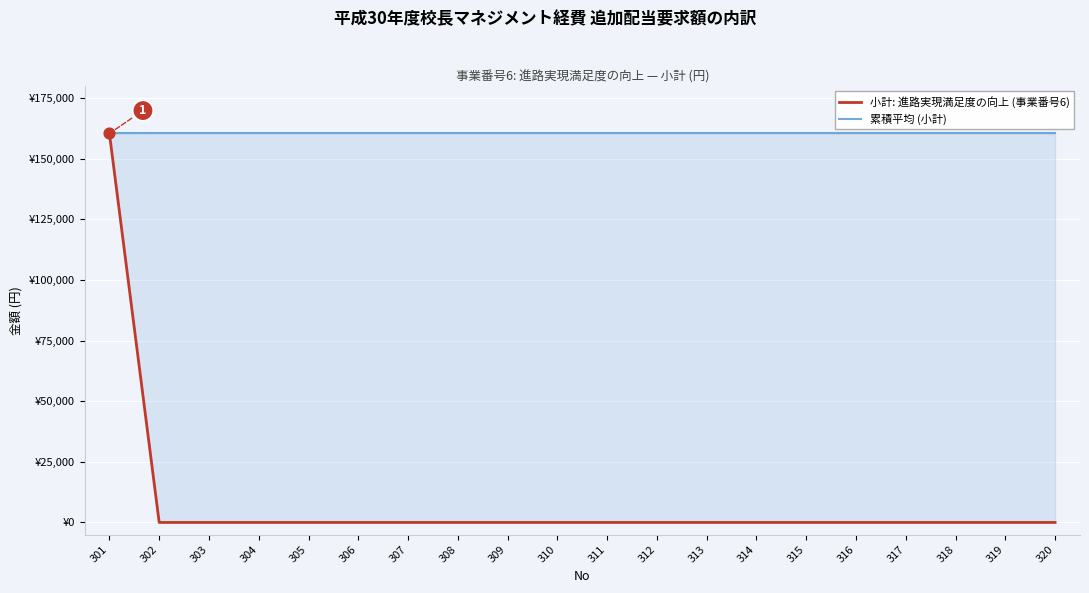

Which series has the largest total across all categories?

累積平均 (小計)